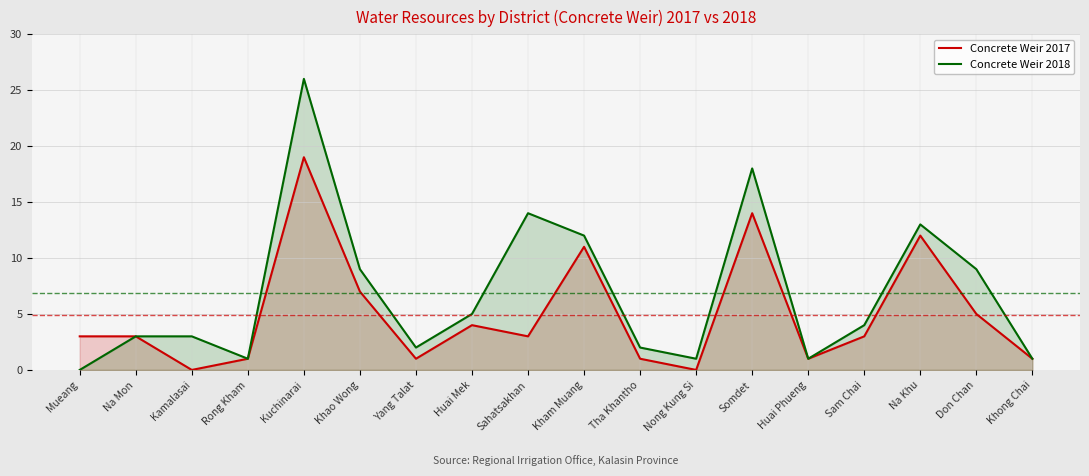

How many series are shown in this chart?

2